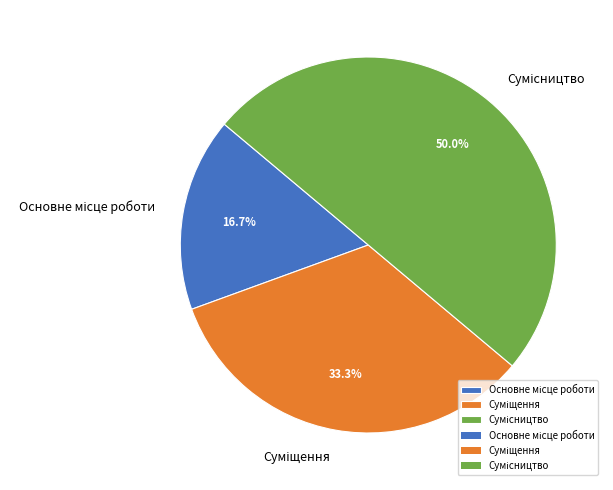

How many slices are in this pie chart?

3